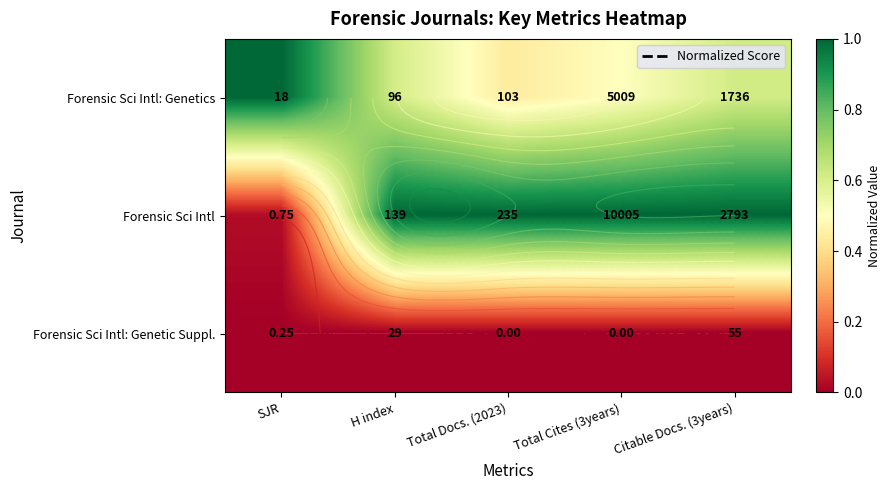

At which label is Forensic Sci Intl: Genetic Suppl. closest to 0?

SJR